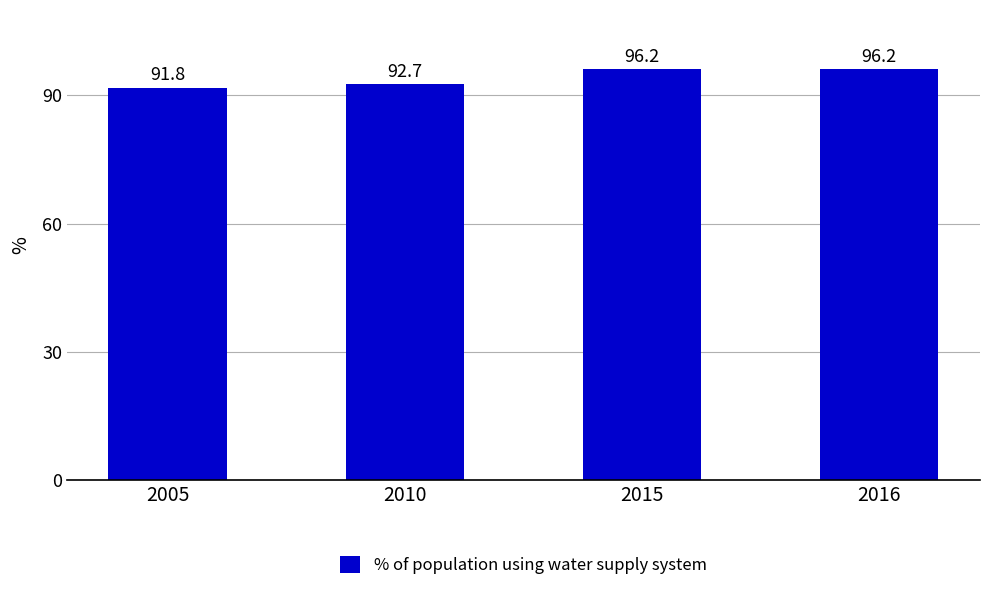

What is the value of the 3rd bar from the left?

96.2